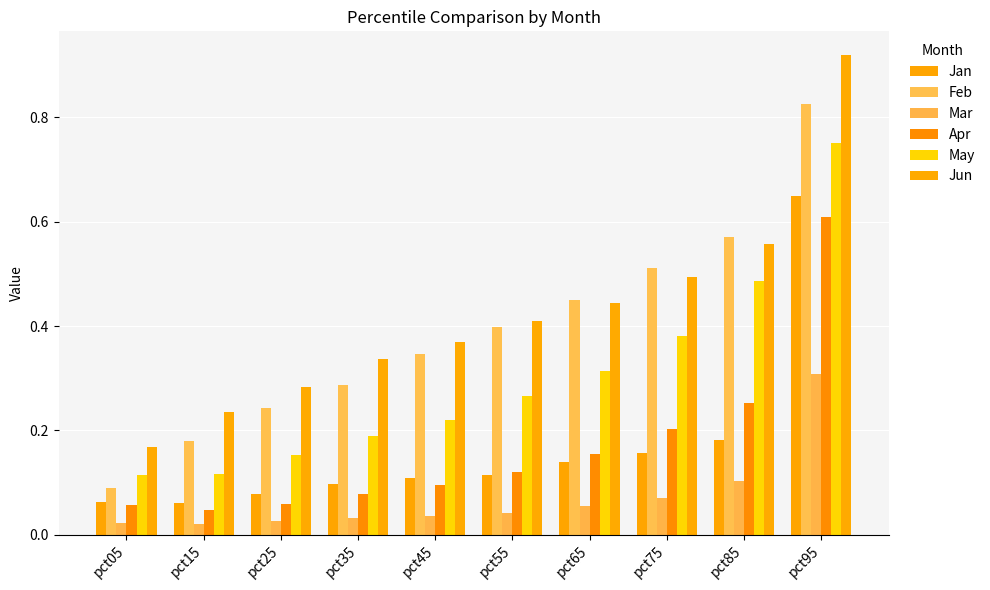

Reading left to right, what are all the values shown in this chart?

Jan: 0.1	0.1	0.1	0.1	0.1	0.1	0.1	0.2	0.2	0.6
Feb: 0.1	0.2	0.2	0.3	0.3	0.4	0.5	0.5	0.6	0.8
Mar: 0.0	0.0	0.0	0.0	0.0	0.0	0.1	0.1	0.1	0.3
Apr: 0.1	0.0	0.1	0.1	0.1	0.1	0.2	0.2	0.3	0.6
May: 0.1	0.1	0.2	0.2	0.2	0.3	0.3	0.4	0.5	0.8
Jun: 0.2	0.2	0.3	0.3	0.4	0.4	0.4	0.5	0.6	0.9